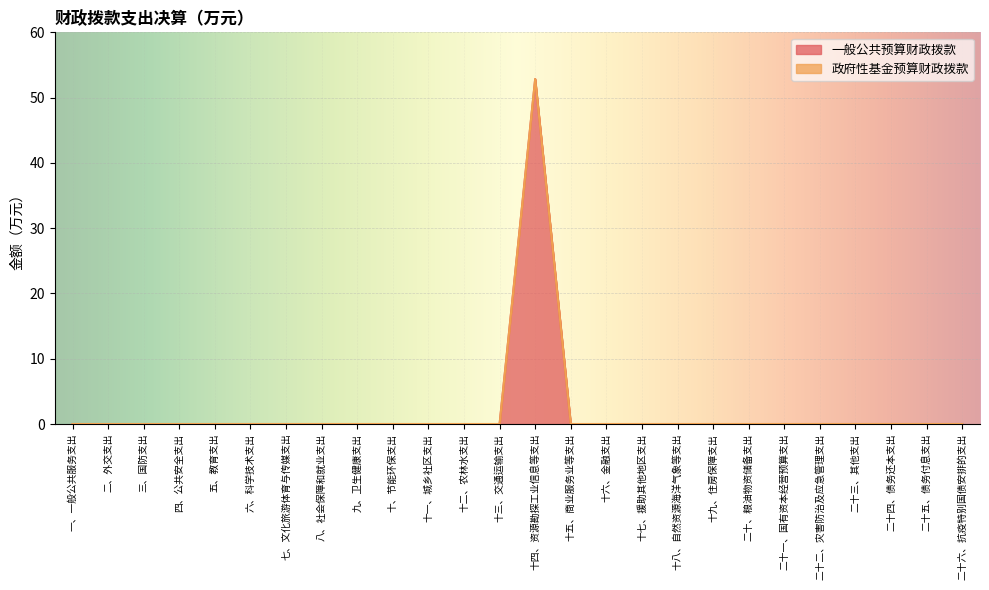

List the labels in order of value, smallest first.

一、一般公共服务支出, 二、外交支出, 三、国防支出, 四、公共安全支出, 五、教育支出, 六、科学技术支出, 七、文化旅游体育与传媒支出, 八、社会保障和就业支出, 九、卫生健康支出, 十、节能环保支出, 十一、城乡社区支出, 十二、农林水支出, 十三、交通运输支出, 十五、商业服务业等支出, 十六、金融支出, 十七、援助其他地区支出, 十八、自然资源海洋气象等支出, 十九、住房保障支出, 二十、粮油物资储备支出, 二十一、国有资本经营预算支出, 二十二、灾害防治及应急管理支出, 二十三、其他支出, 二十四、债务还本支出, 二十五、债务付息支出, 二十六、抗疫特别国债安排的支出, 十四、资源勘探工业信息等支出